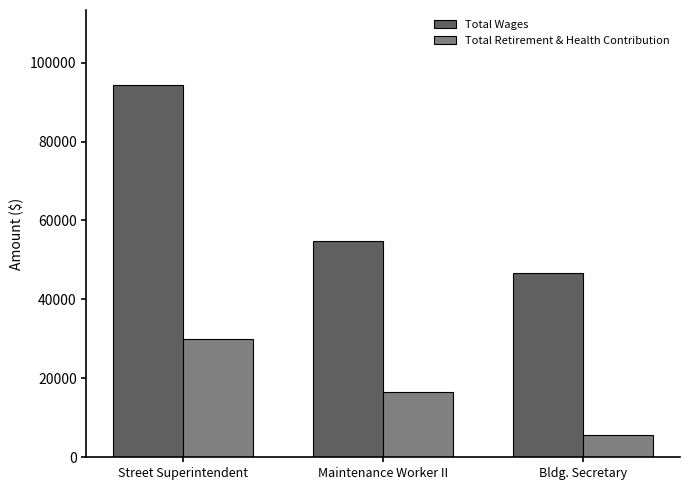

At how many categories does at least one series exceed 40423?

3